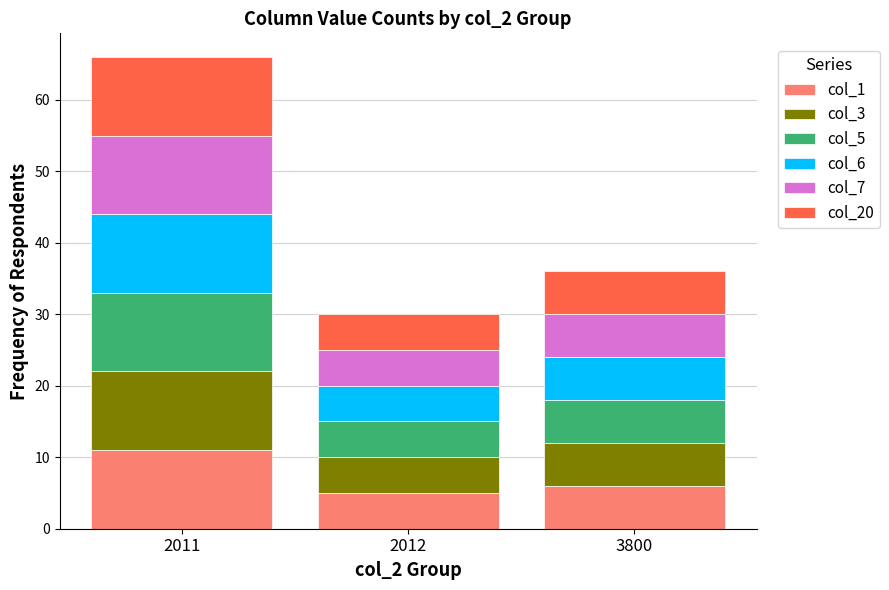

What is the difference between the maximum and minimum values in the col_1 series?

6